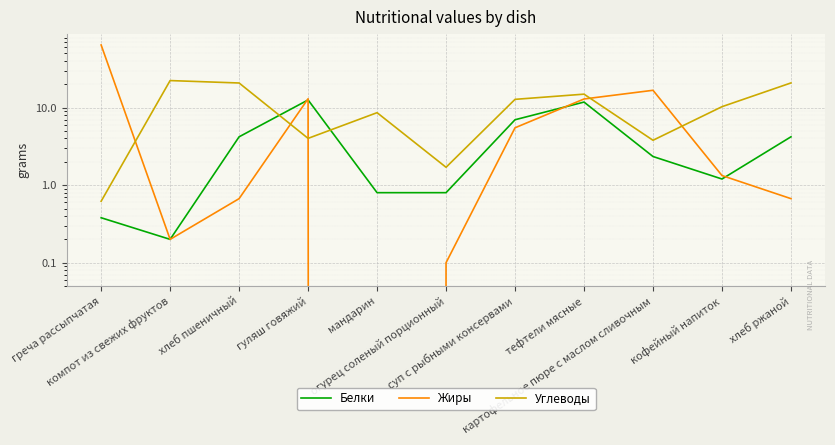

Count the number of categories in the chart.

11